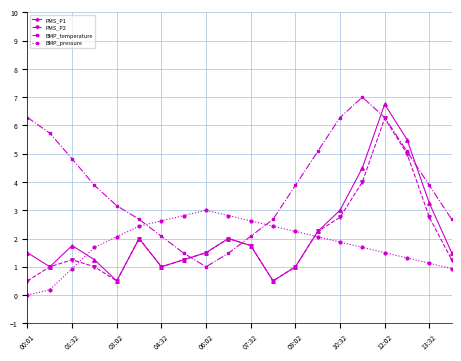

What is the highest value of the BMP_pressure series?

3.0